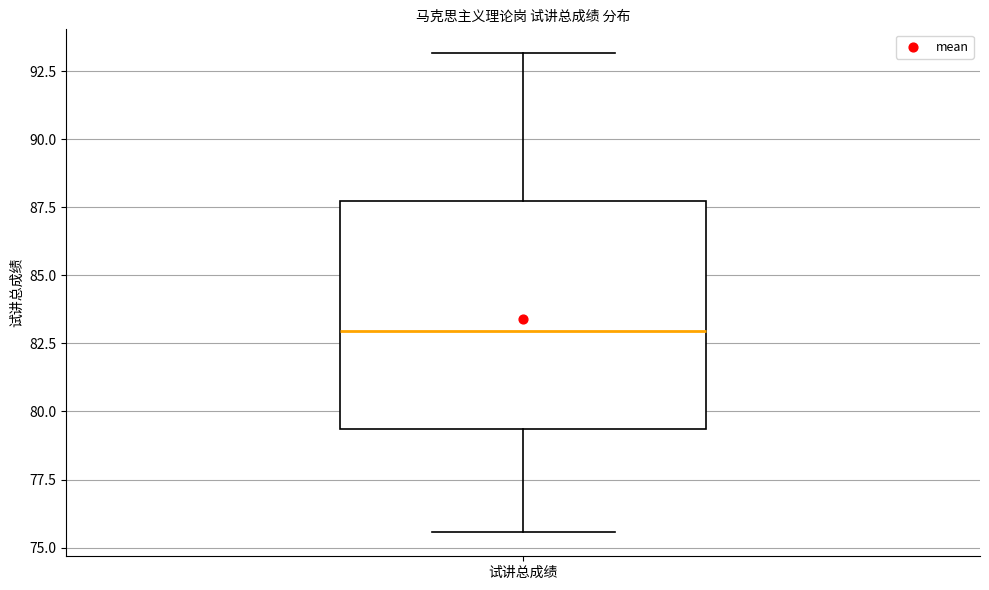

Transcribe this box plot: give where the median line is, the range the box spans, and where the two whiskers end, as read against the y-axis. The values are not printed on the chart, so give them approximately, as read against the axis.

median 83.0, box 79.5 to 88.0, whiskers 75.5 to 93.0